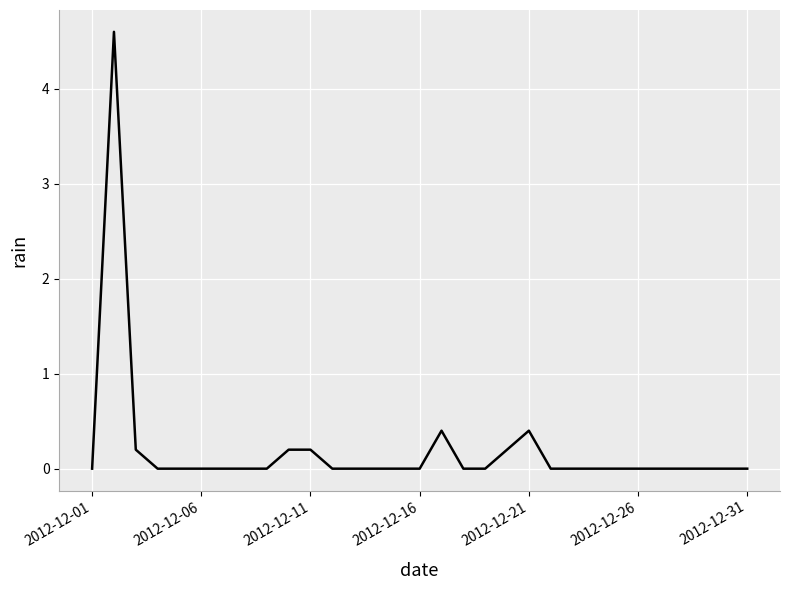

Does the chart have visible grid lines?

Yes